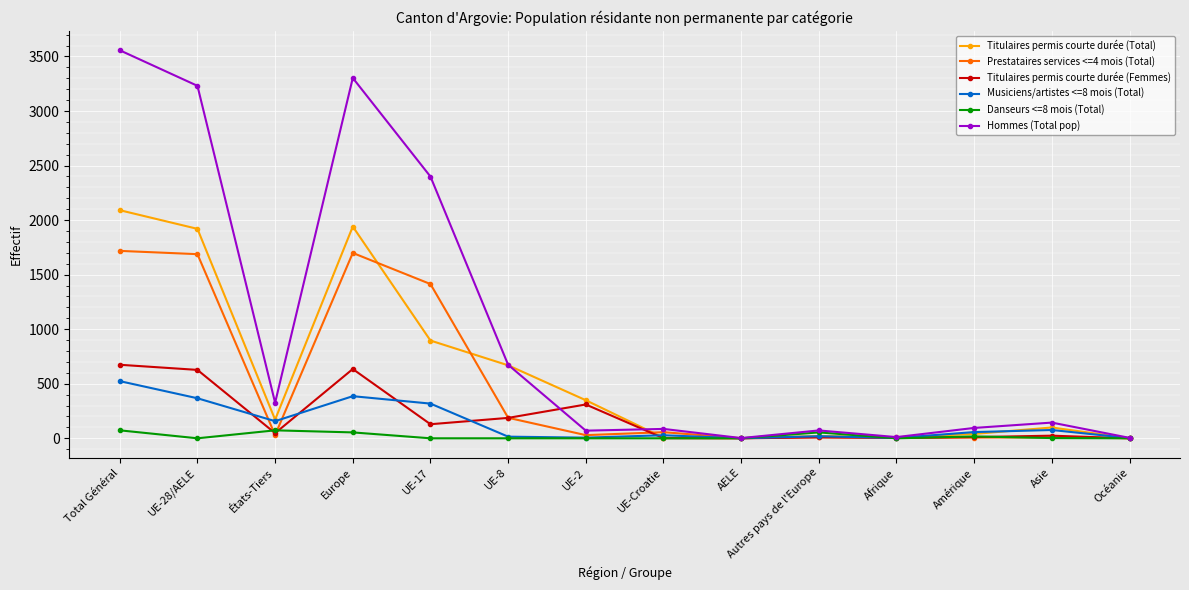

Does the chart have visible grid lines?

Yes